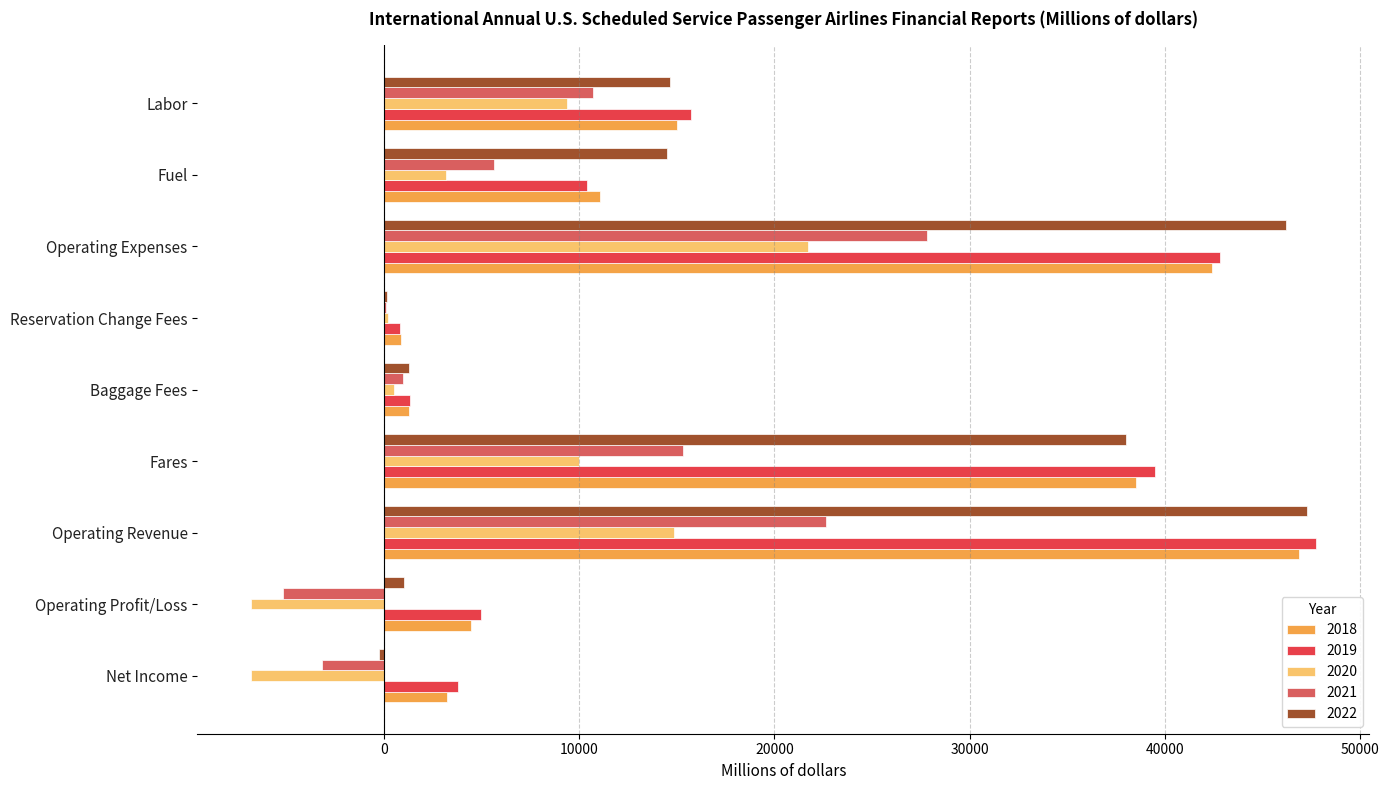

Between Operating Revenue and Labor, which series saw the biggest shift?

2022